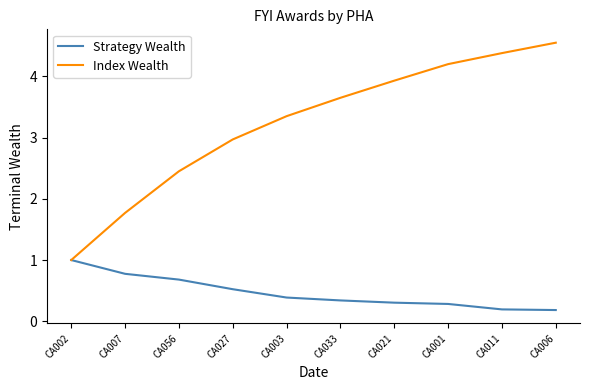

The Index Wealth series shows 1.6 at CA027. True or false?

False